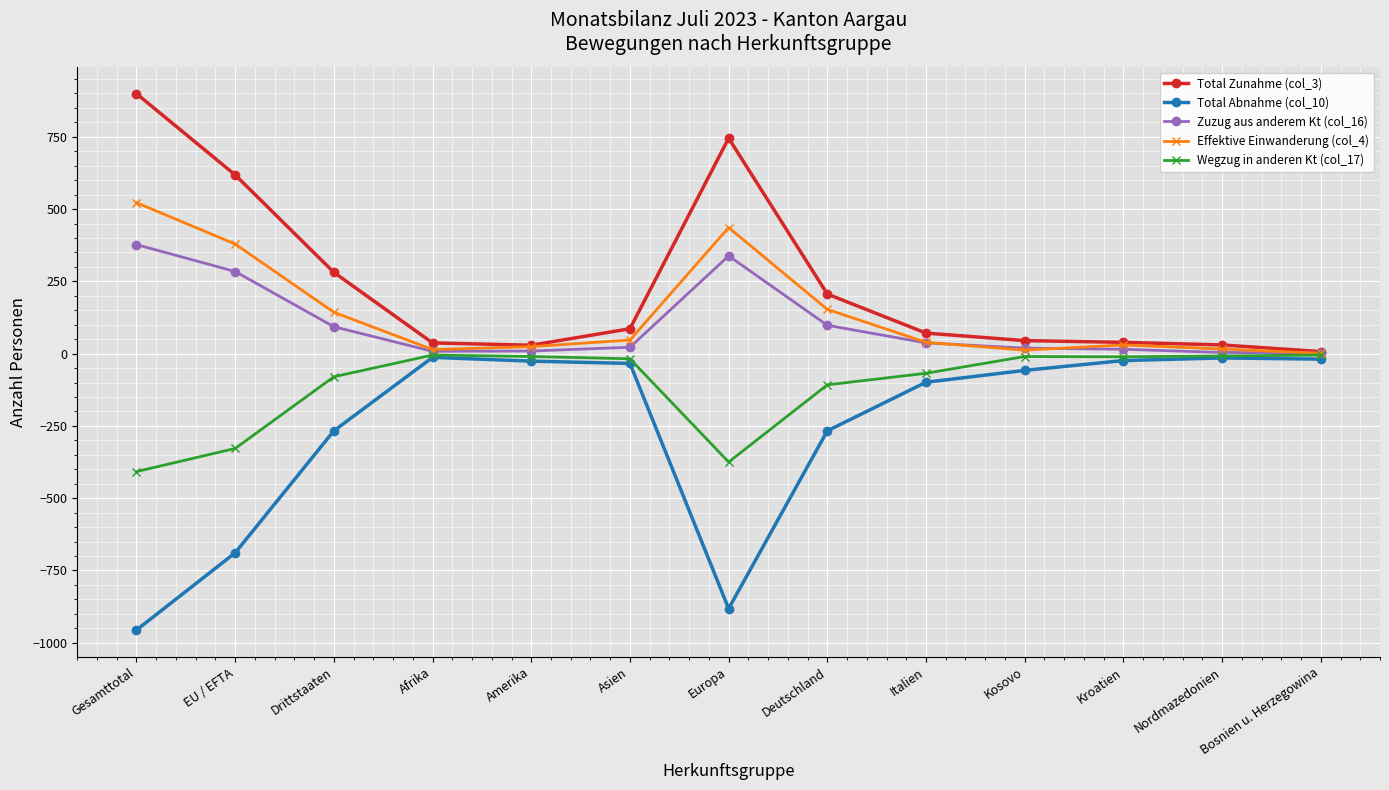

How many values in the Total Abnahme (col_10) series exceed -58?

6